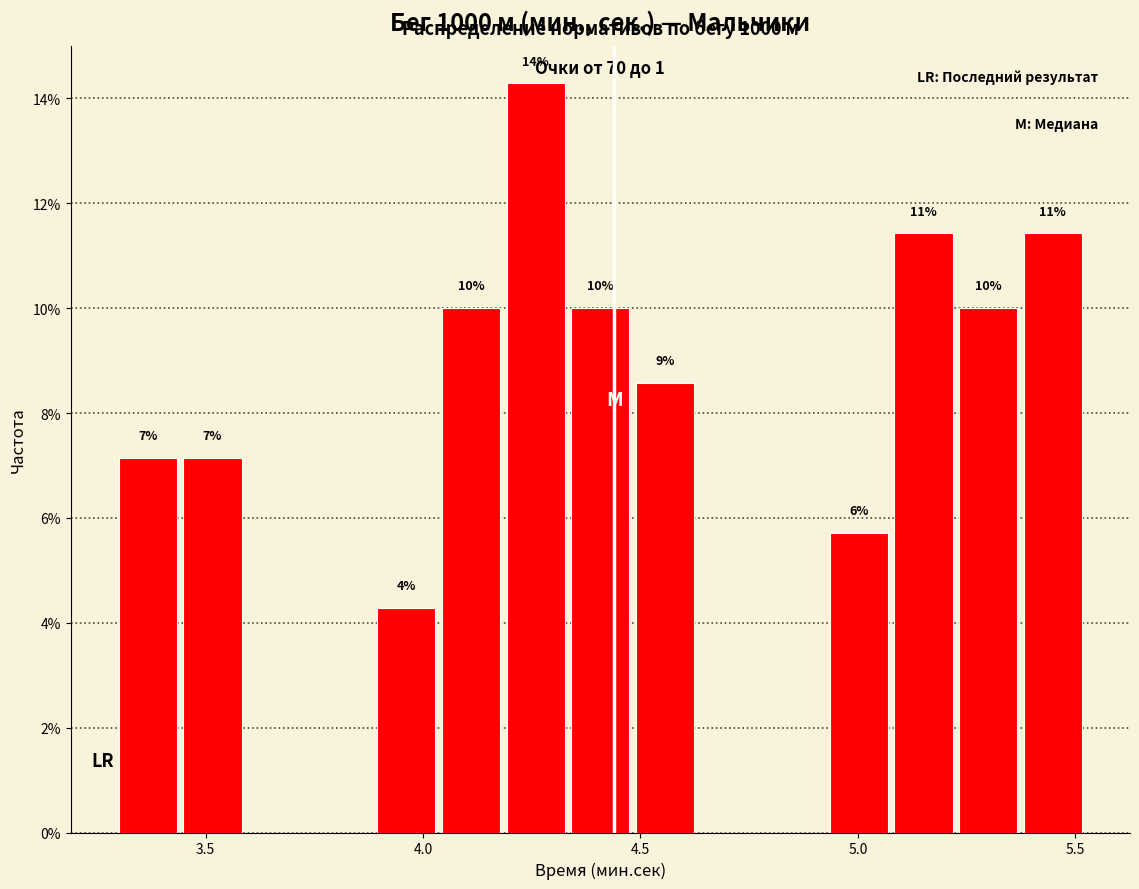

Read against the x-axis, roughly where is the centre of the tallest bar?

4.25